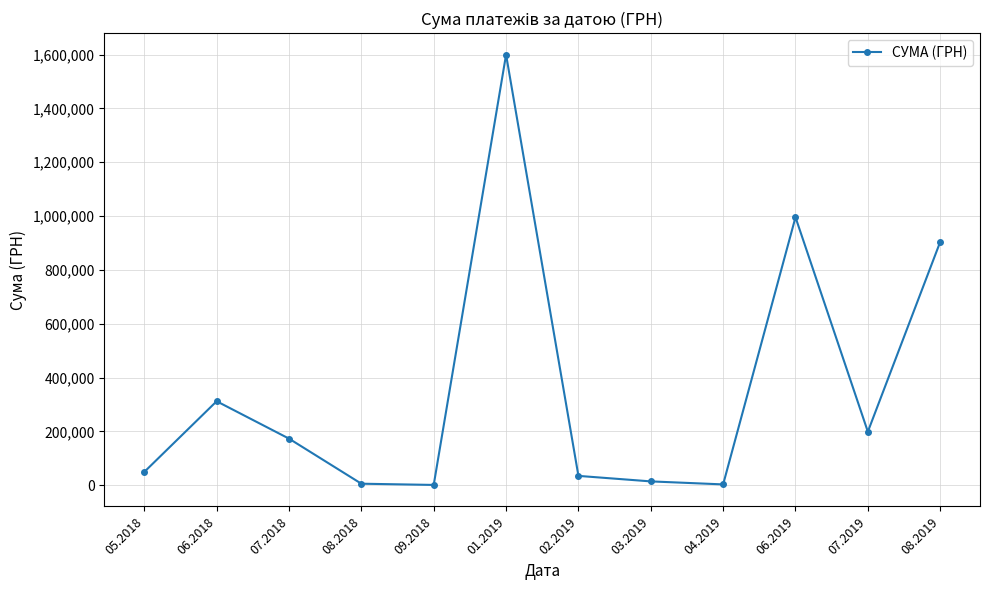

Where does the data first go above 172951?

06.2018